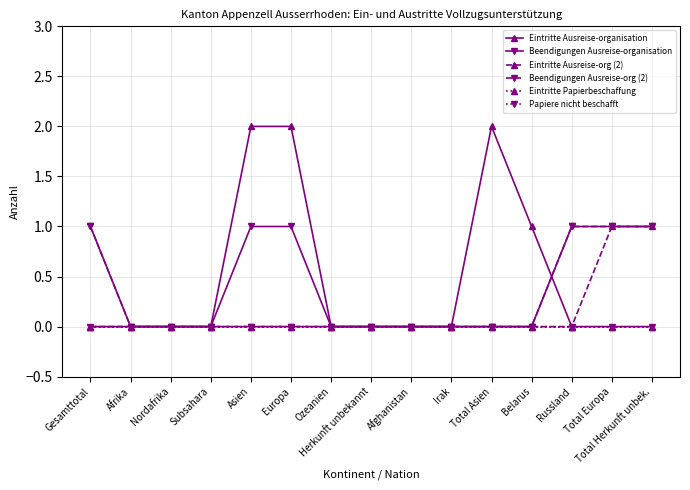

Does the chart display data point markers on the line(s)?

Yes